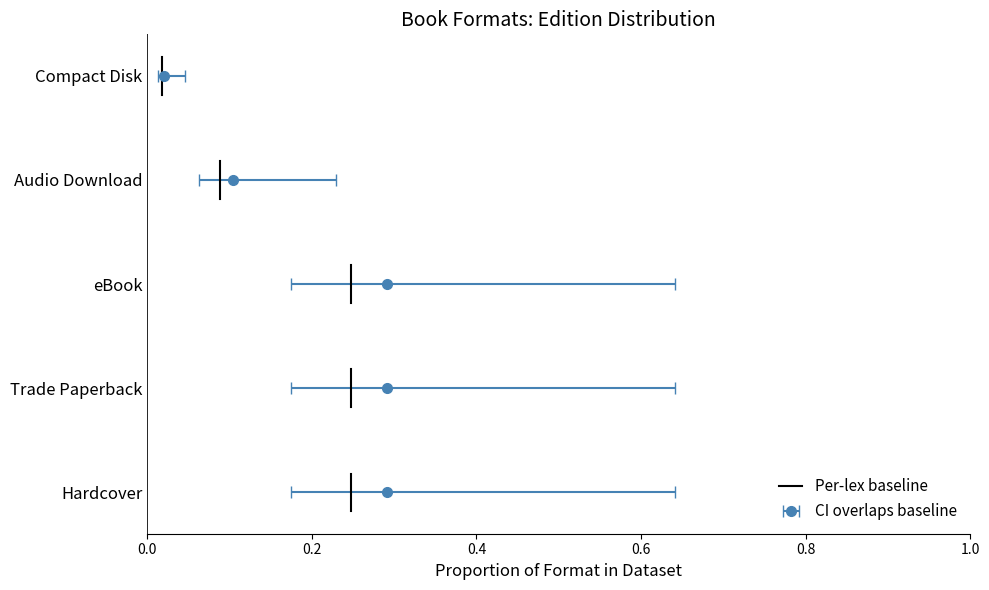

The value at 0.2 is 0.1. True or false?

False